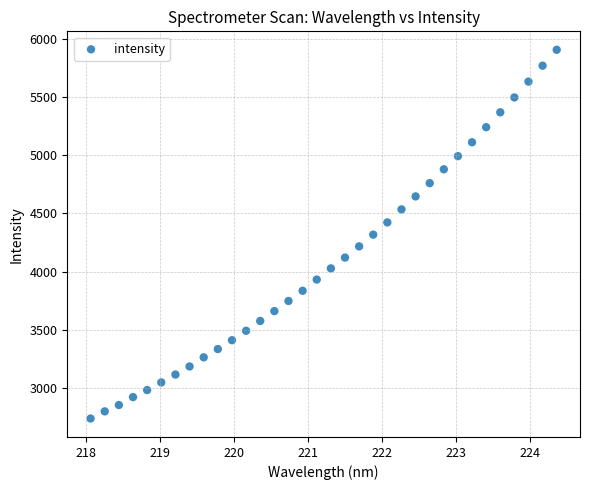

What is the range of X values (max minus min)?

6.3